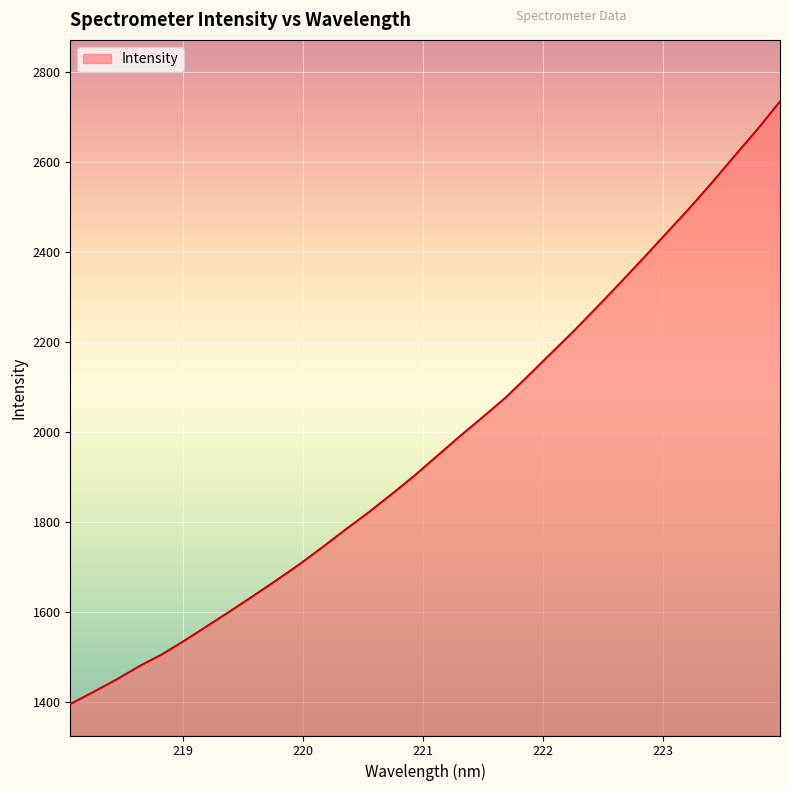

How many lines are shown in the chart?

1